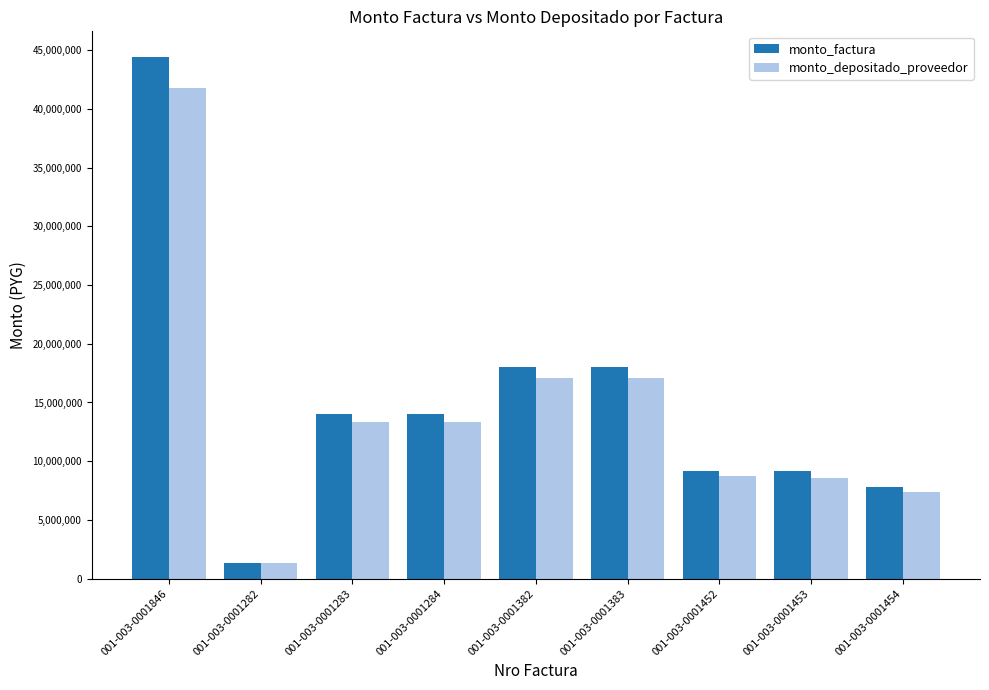

What is the total value across all series at 001-003-0001284?

27356530